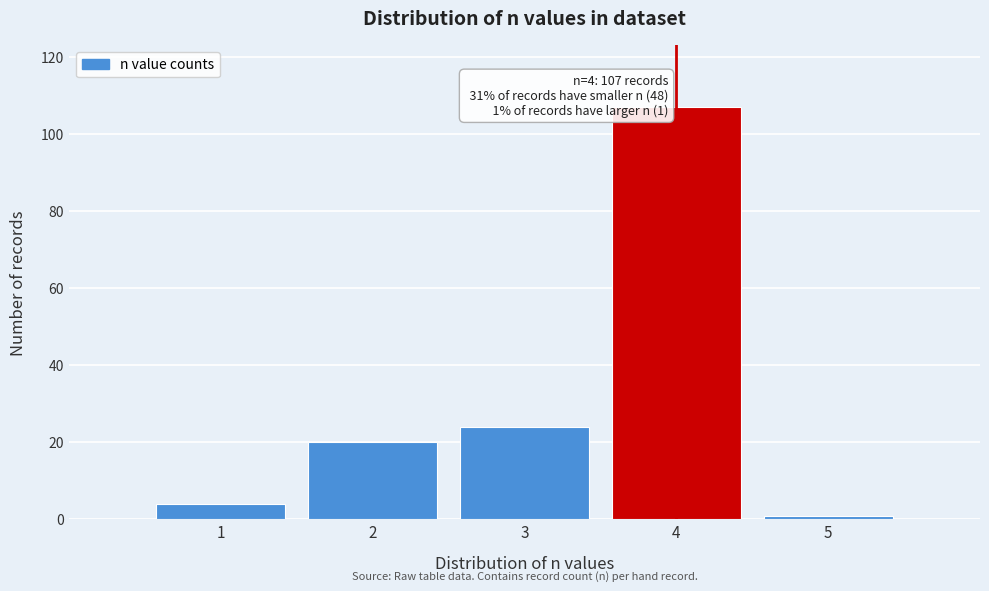

Which range on the x-axis has the tallest bar?

3.5 to 4.5